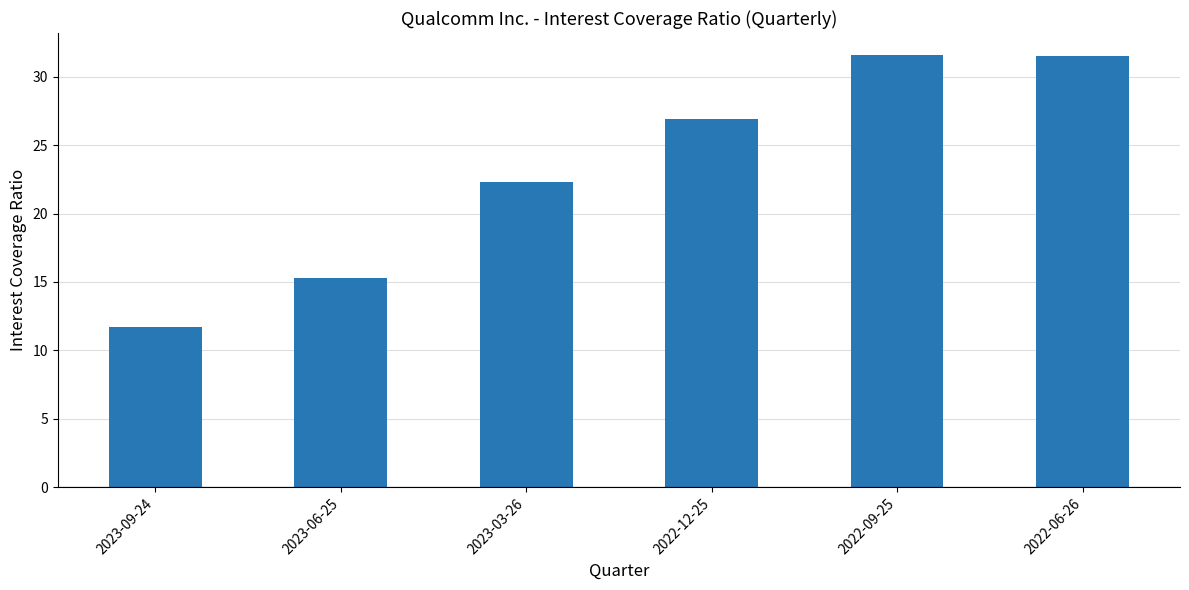

Where is the data nearest to the value 21?

2023-03-26